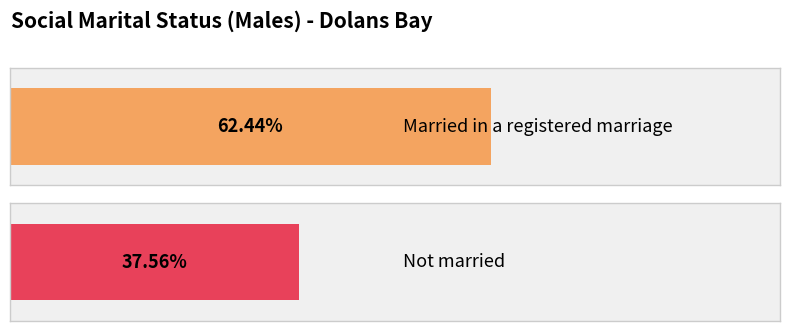

List the series in order of their overall mean, lowest first.

Not married, Married in a registered marriage